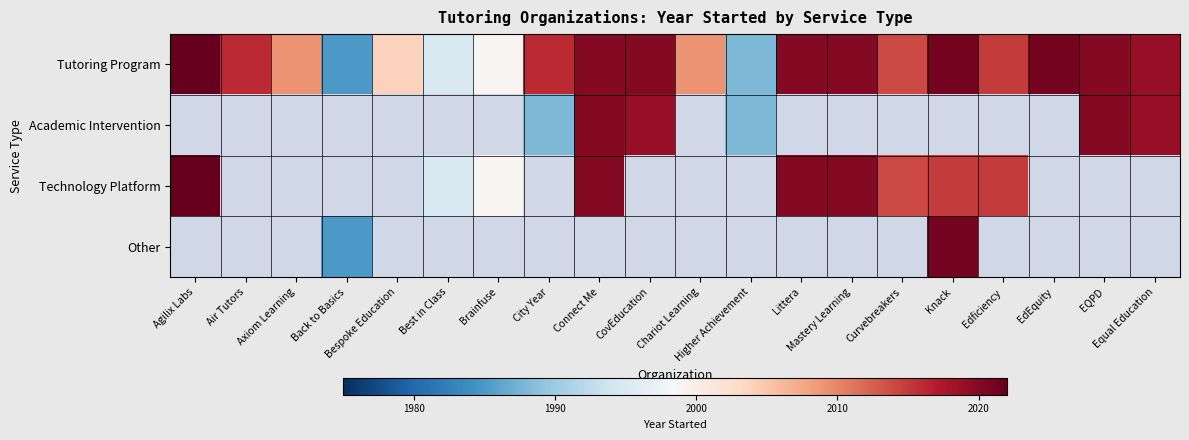

Count the number of data series in this chart.

4